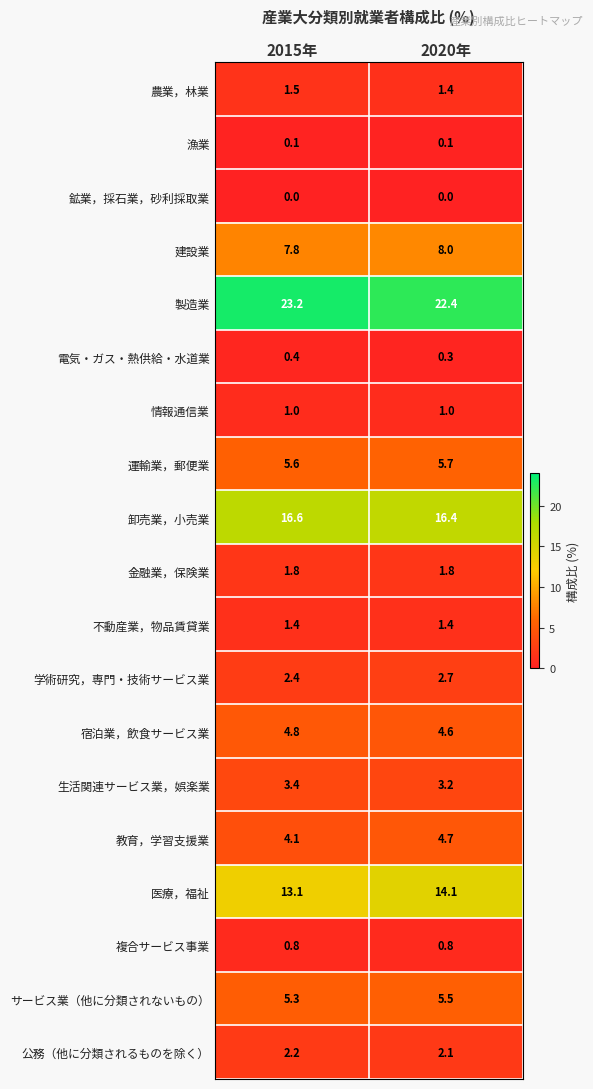

True or false: 宿泊業，飲食サービス業 has a value of 2.6 at 2020年.

False